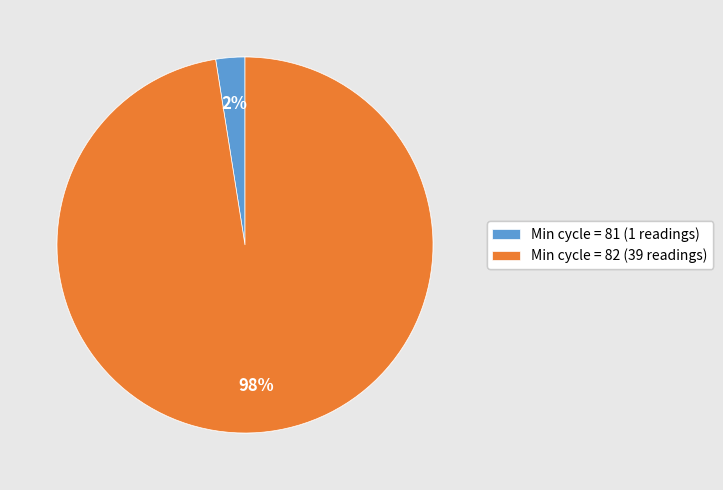

Count the number of slices in the pie.

2